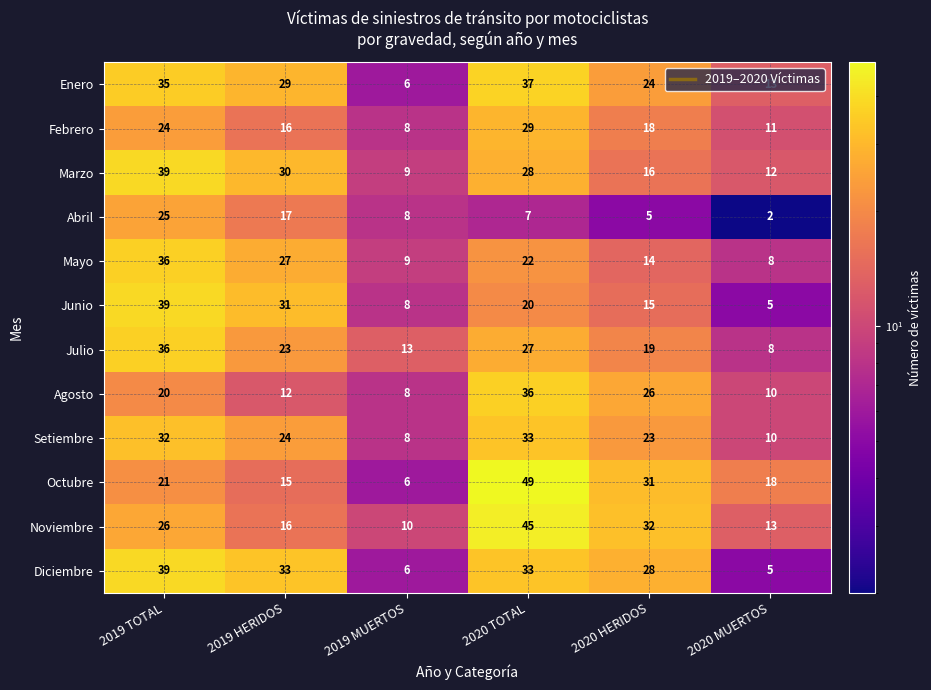

At which category is the sum across all series the highest?

2019 TOTAL